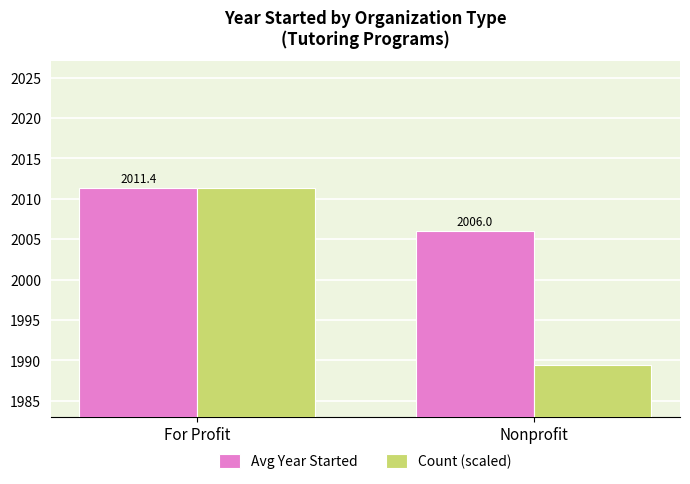

Where is Count (scaled) nearest to the value 2000?

Nonprofit